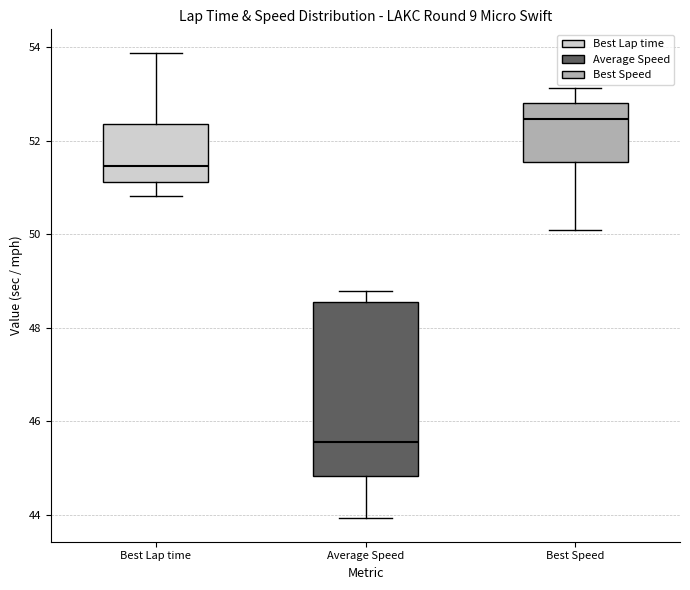

Comparing the boxes themselves (not the whiskers), which one is the tallest?

Average Speed